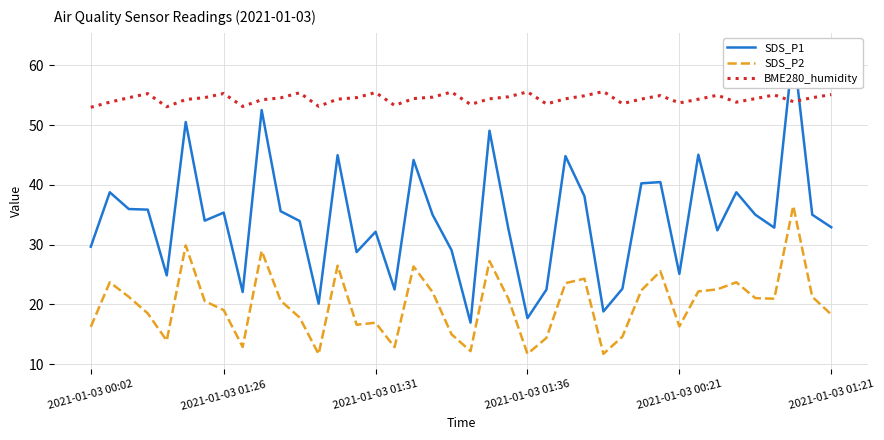

True or false: SDS_P2 and BME280_humidity cross at least once.

False